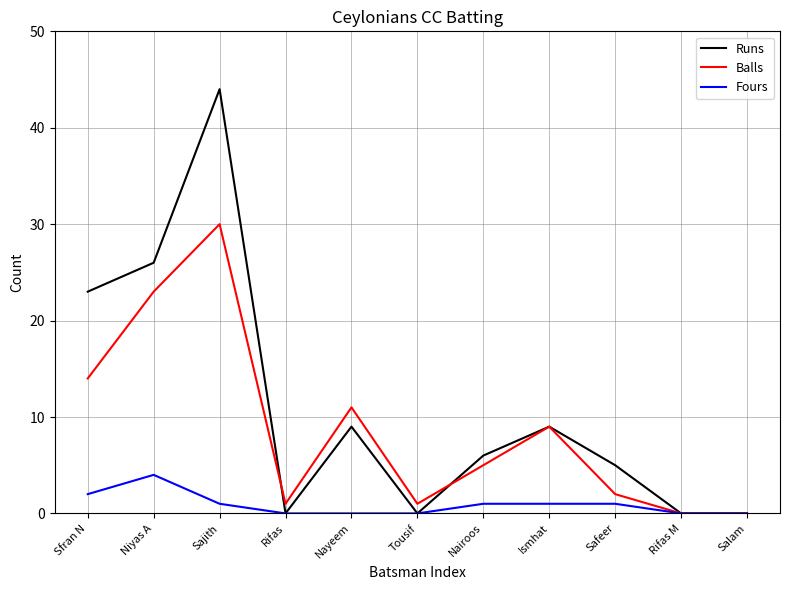

At which label is Balls closest to 15?

Sfran N